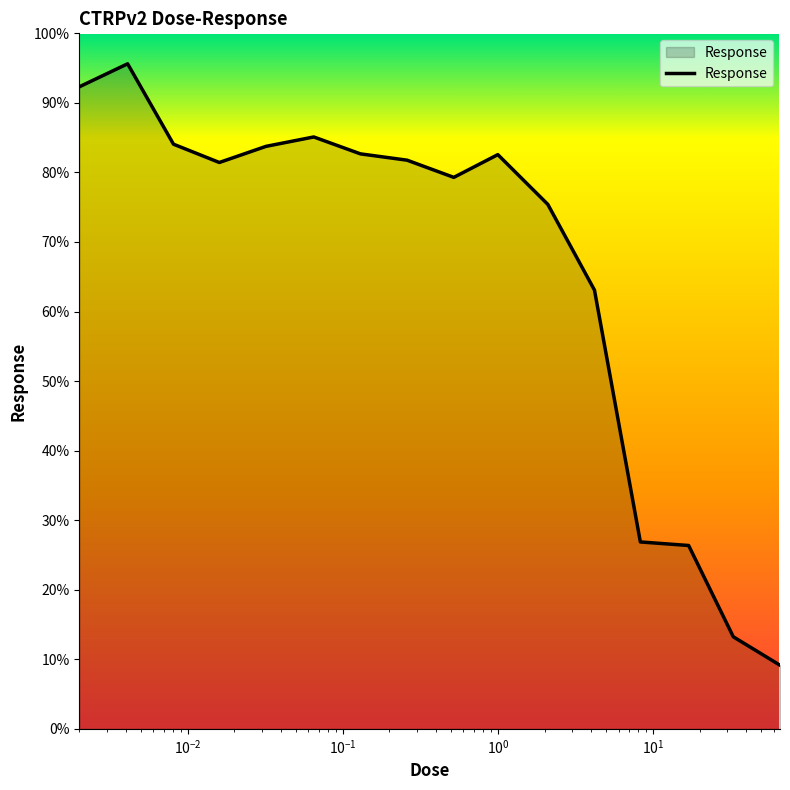

How many series are shown in this chart?

1